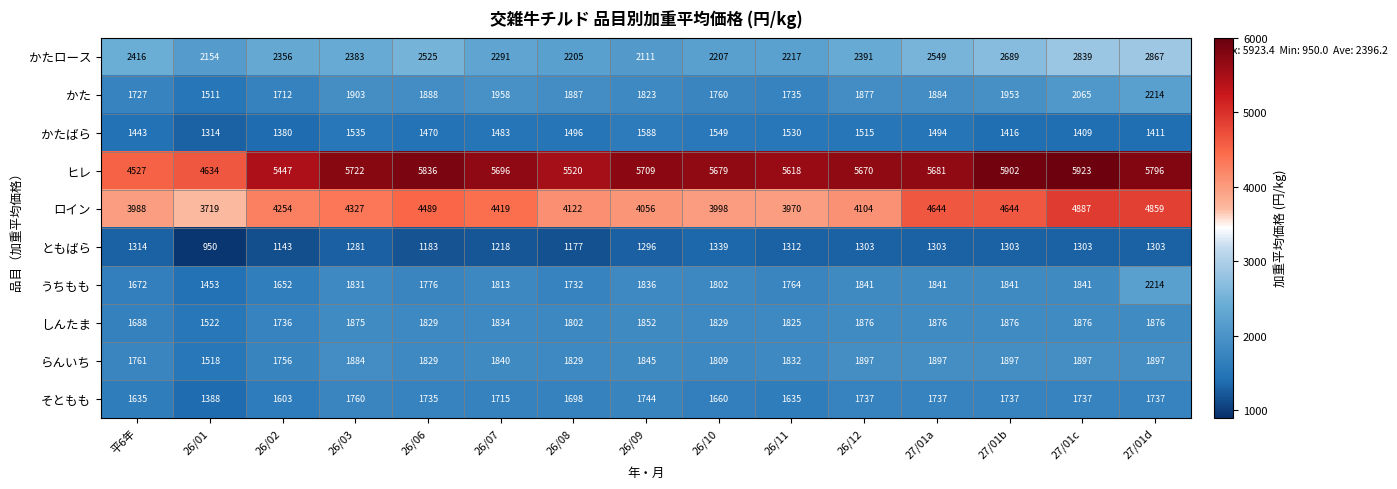

At which label does かた reach its minimum?

26/01